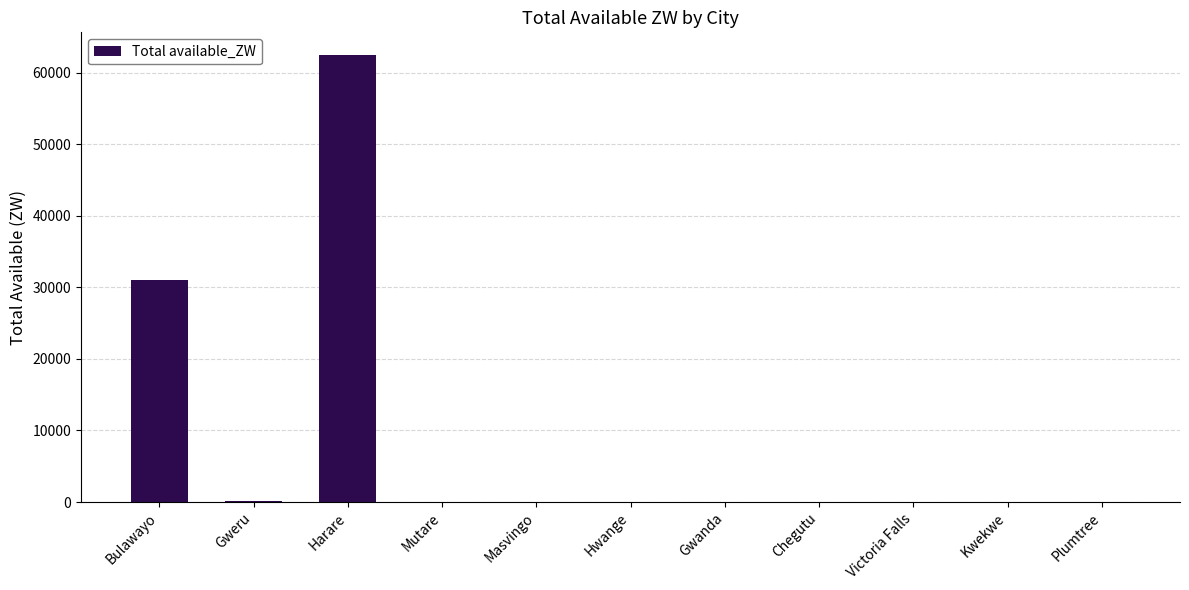

Which has a higher value, Chegutu or Bulawayo?

Bulawayo